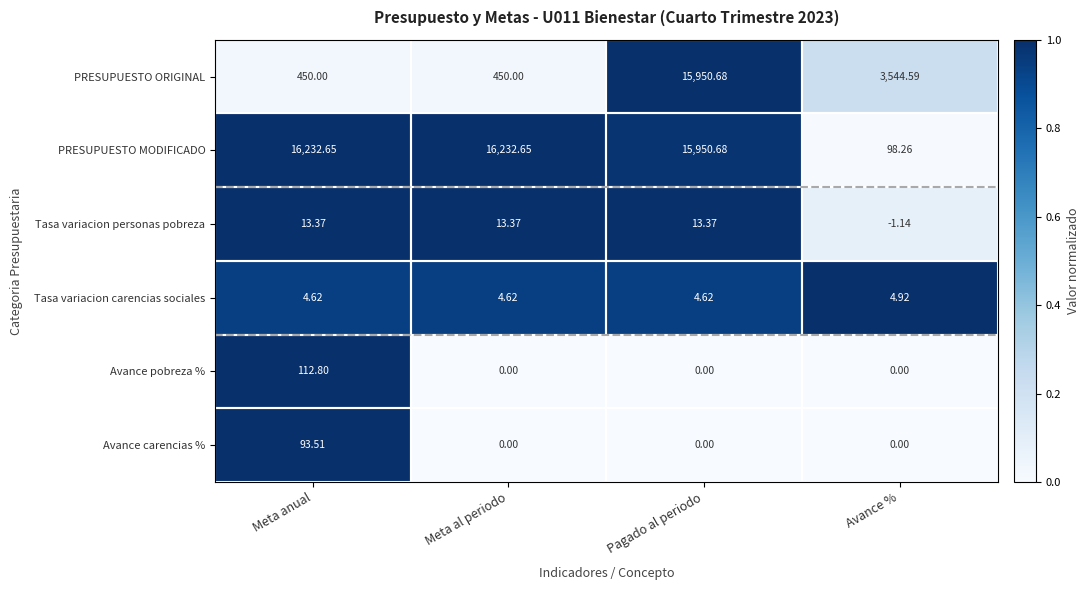

Where does the PRESUPUESTO ORIGINAL series first go above 3544?

Pagado al periodo